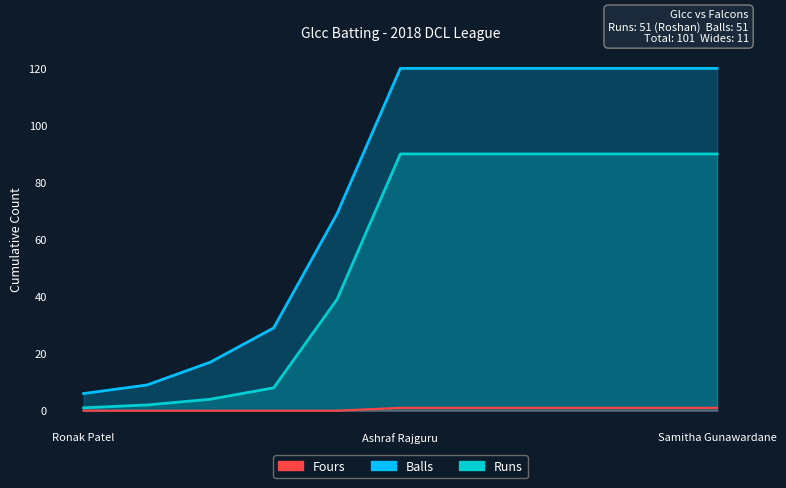

What position from the left is Samitha Gunawardane?

11